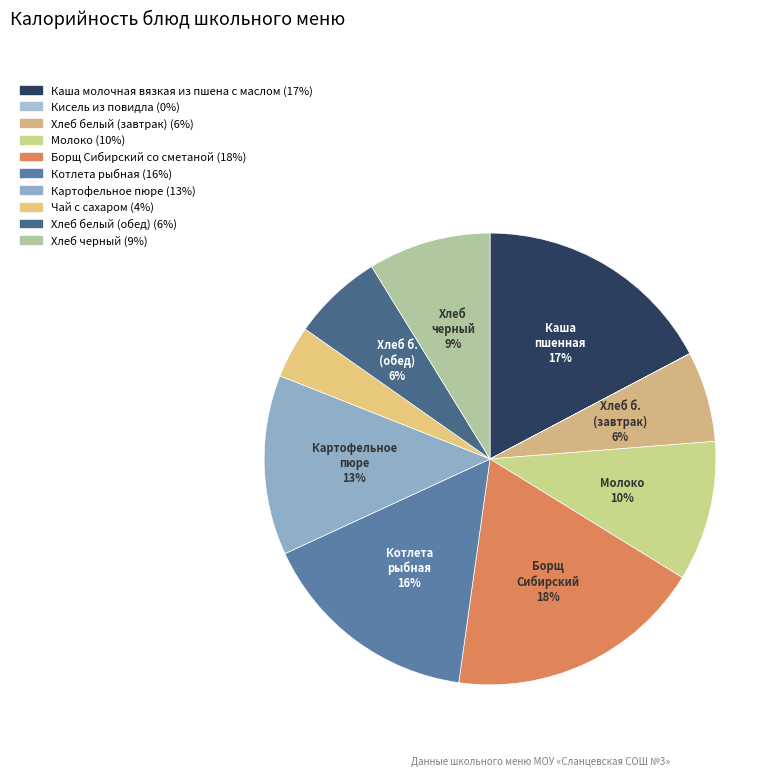

What percentage is the Хлеб белый (обед) slice, to the nearest percent?

6%